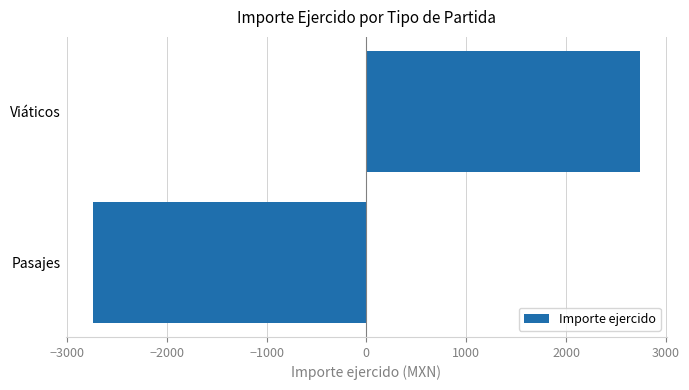

Does the chart contain any negative values?

Yes